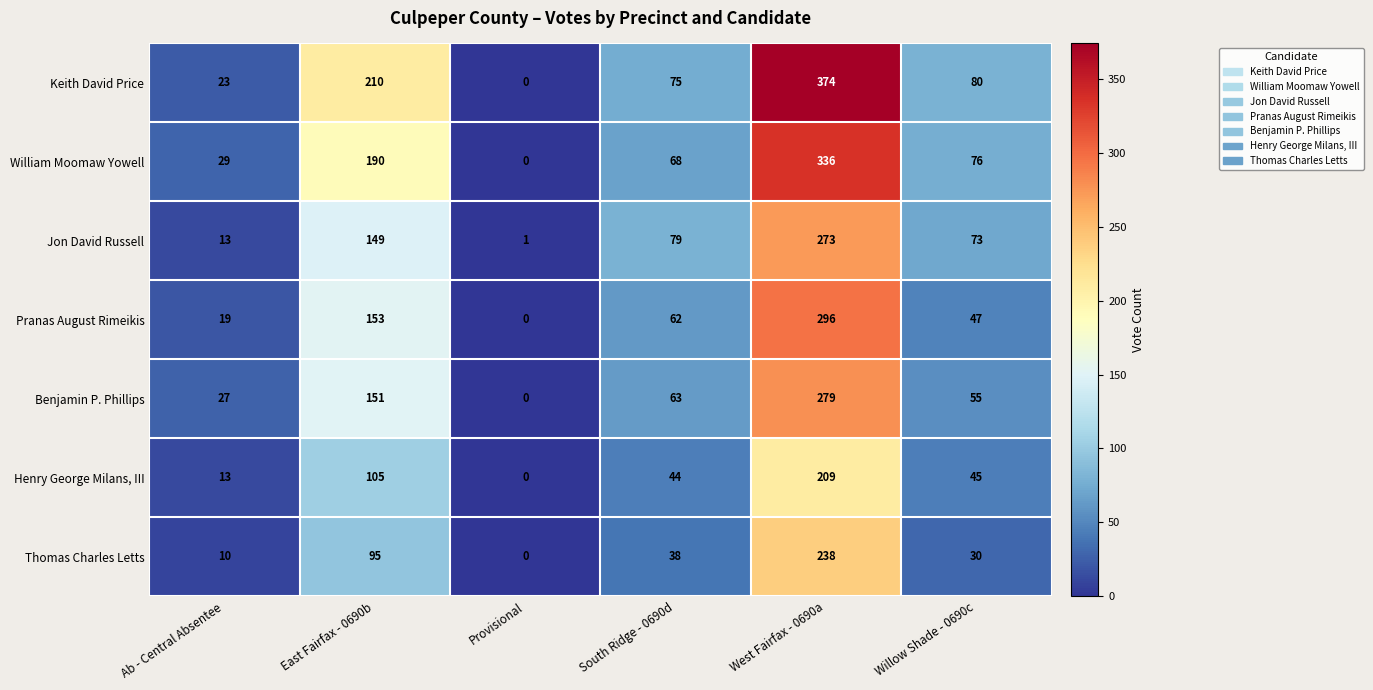

At which label does Pranas August Rimeikis reach its minimum?

Provisional